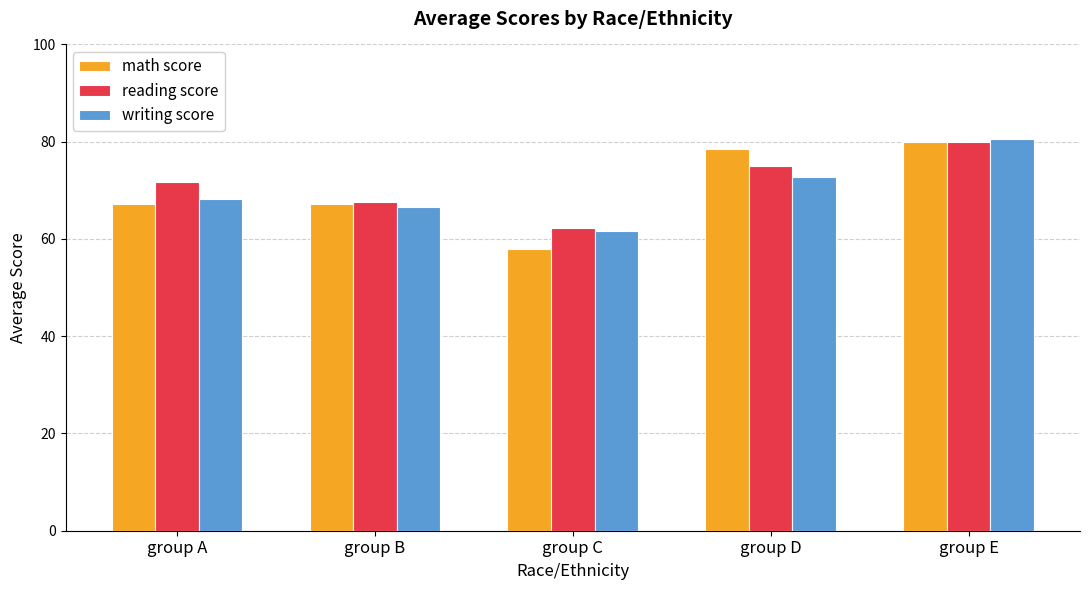

Is the value of math score at group C greater than the value of reading score at group A?

No